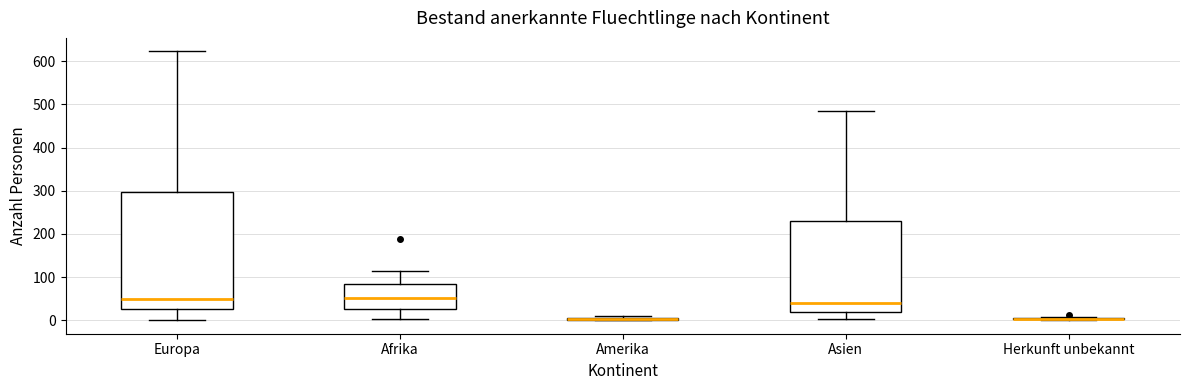

Reading left to right, transcribe this box plot: for each box, give where its median line is, the range the box spans, and where its two whiskers end, as read against the y-axis. The values are not printed on the chart, so give them approximately, as read against the axis.

Europa: median 50, box 30 to 300, whiskers 0 to 620
Afrika: median 50, box 30 to 80, whiskers 0 to 110
Amerika: box collapsed to a line at 0, whiskers 0 to 10
Asien: median 40, box 20 to 230, whiskers 0 to 490
Herkunft unbekannt: box collapsed to a line at 0, whiskers 0 to 10